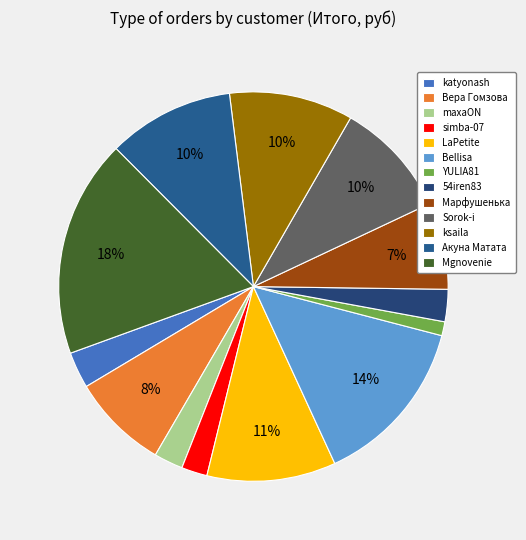

What is the change in value from maxaON to Mgnovenie?

+2007.9